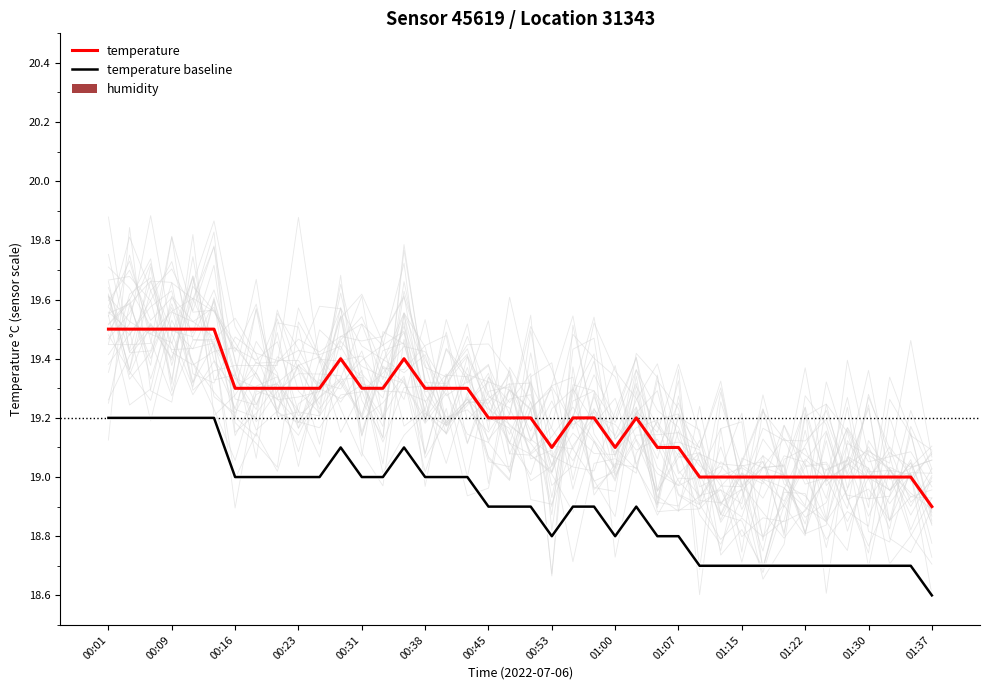

At which label does temperature baseline reach its minimum?

01:37